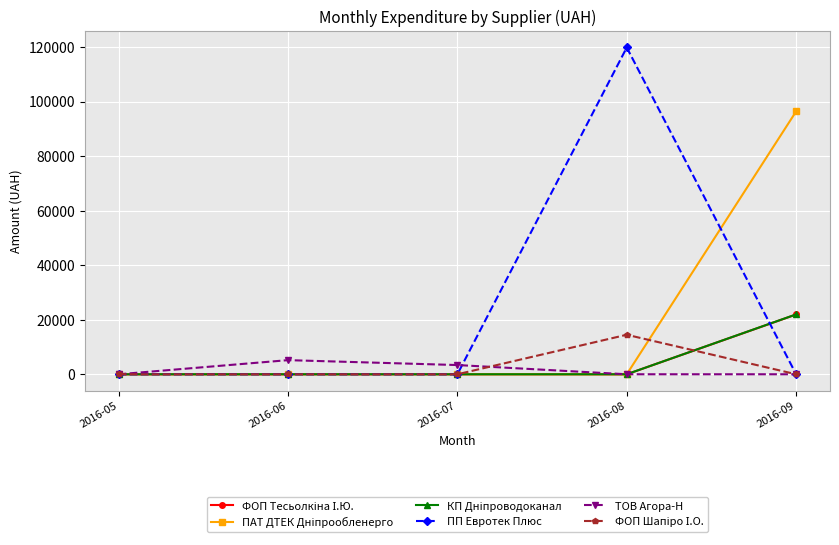

What is the total value across all series at 2016-09?

140229.5